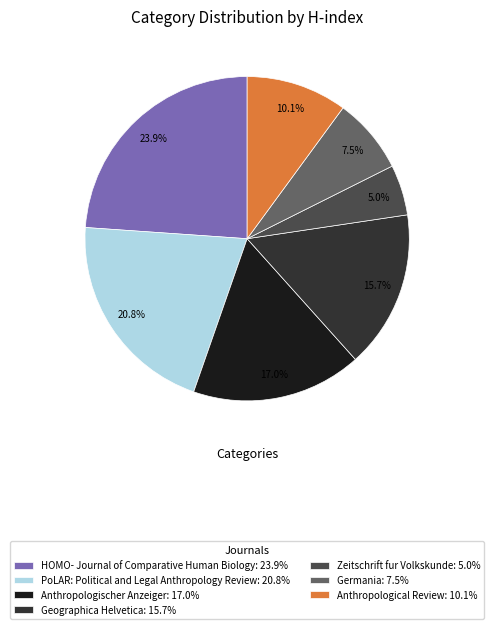

True or false: PoLAR: Political and Legal Anthropology Review accounts for 10% of the total.

False